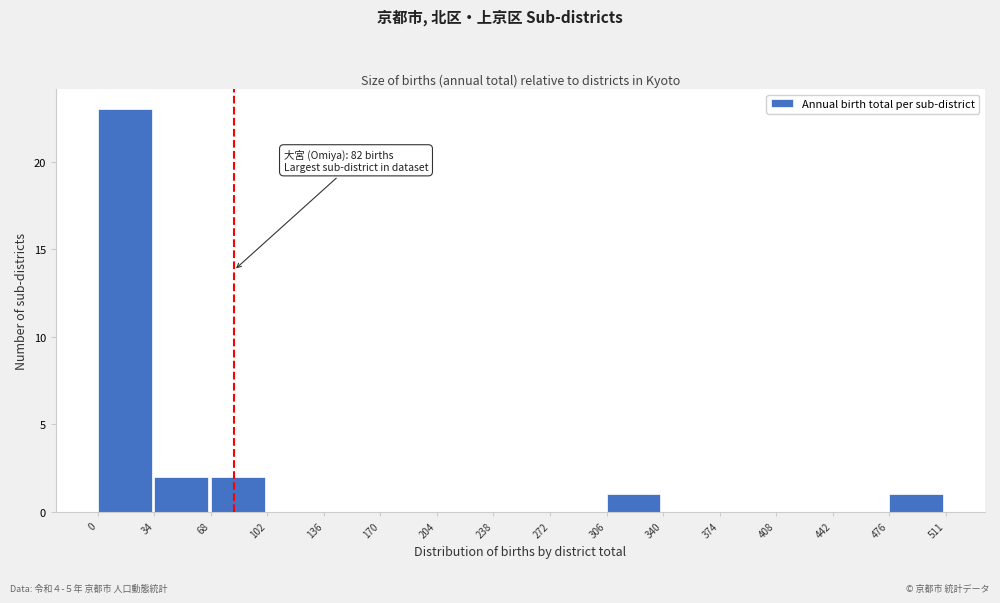

Over which range of the x-axis is the bar tallest?

0 to 34